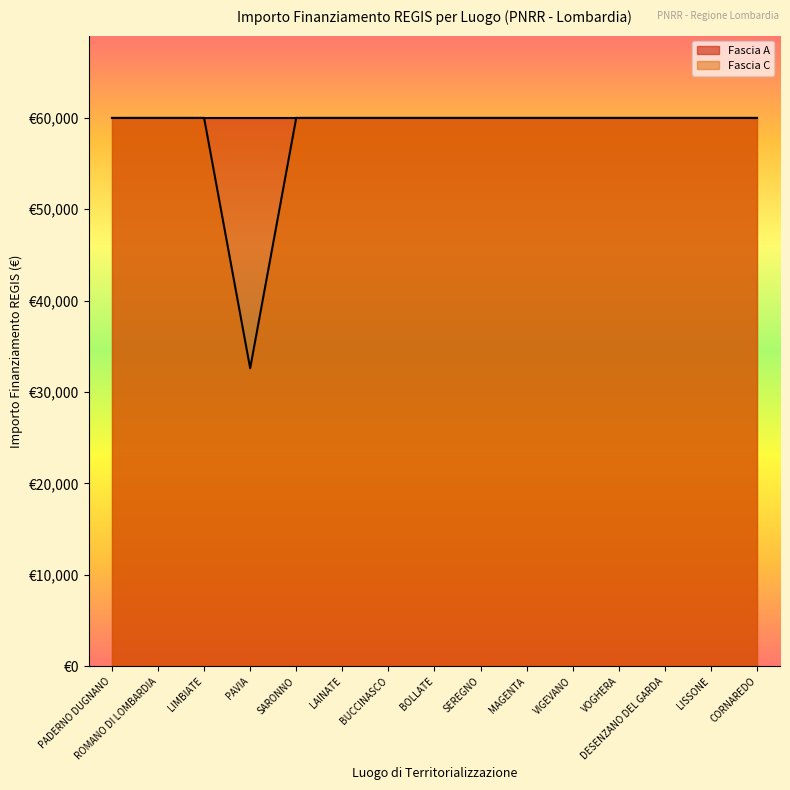

How many lines are shown in the chart?

1